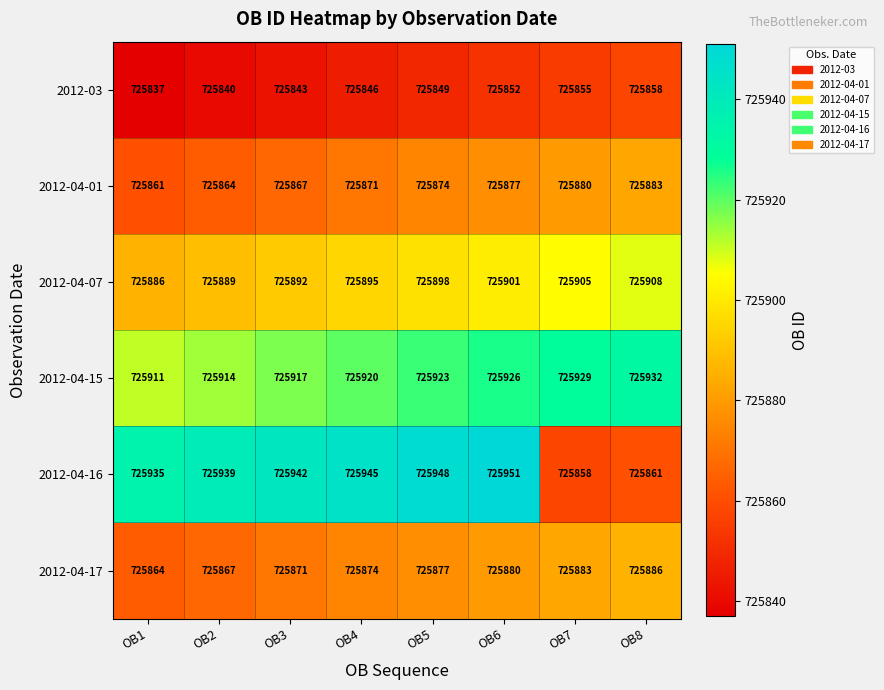

Is it true that 2012-03 equals 725855 at OB7?

True